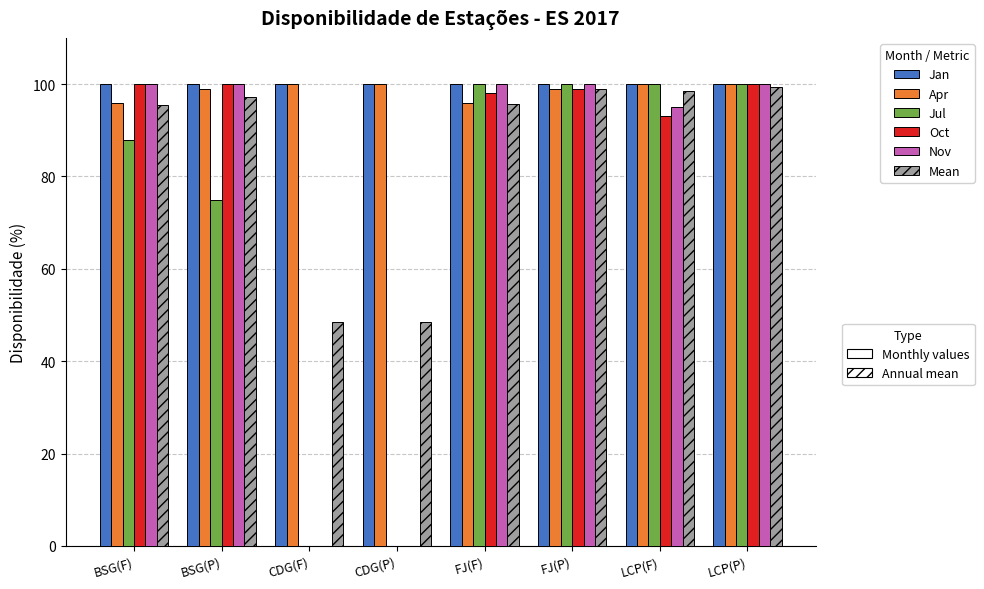

What is the total value across all series at LCP(P)?

599.4